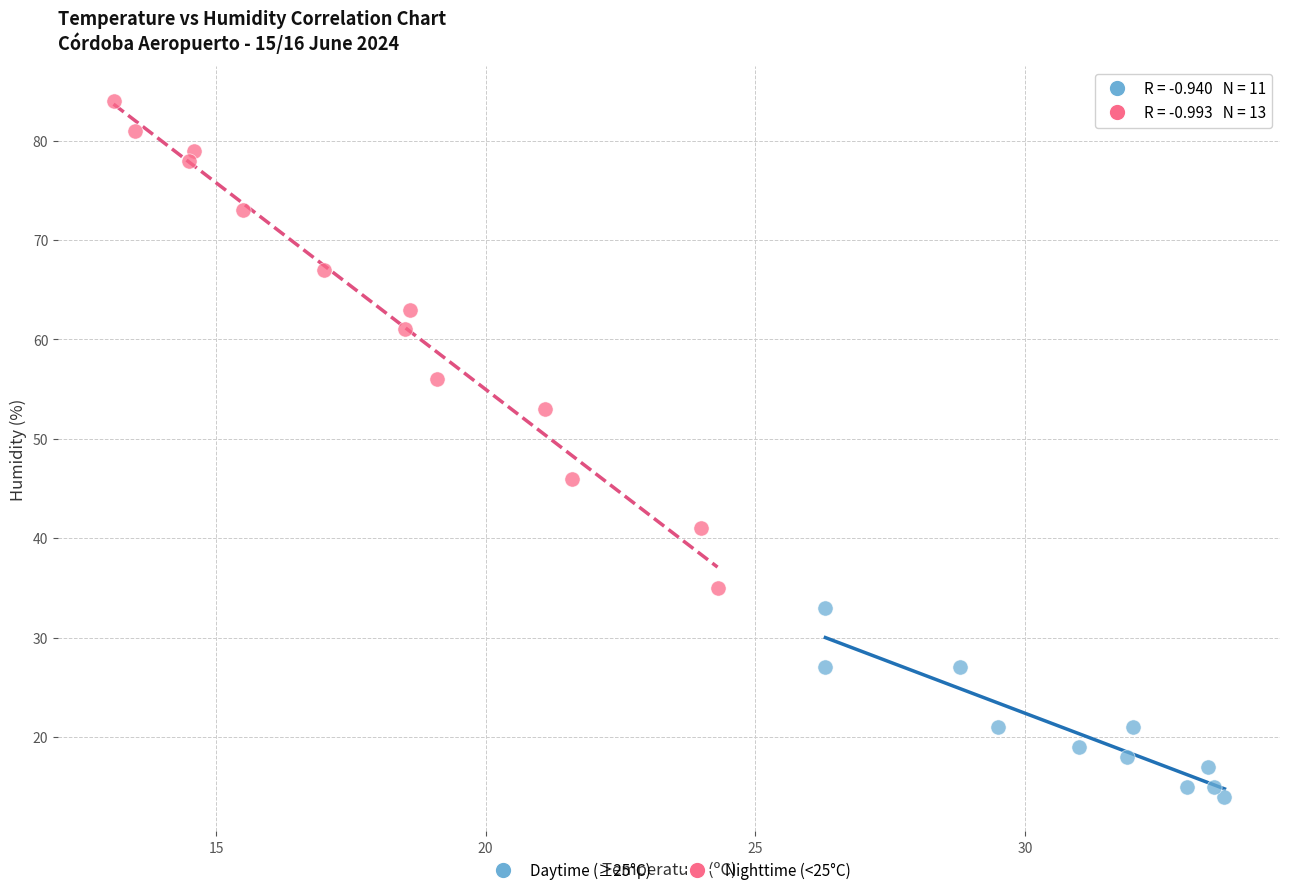

Which series has the largest Y range (max minus min)?

Nighttime (<25°C)